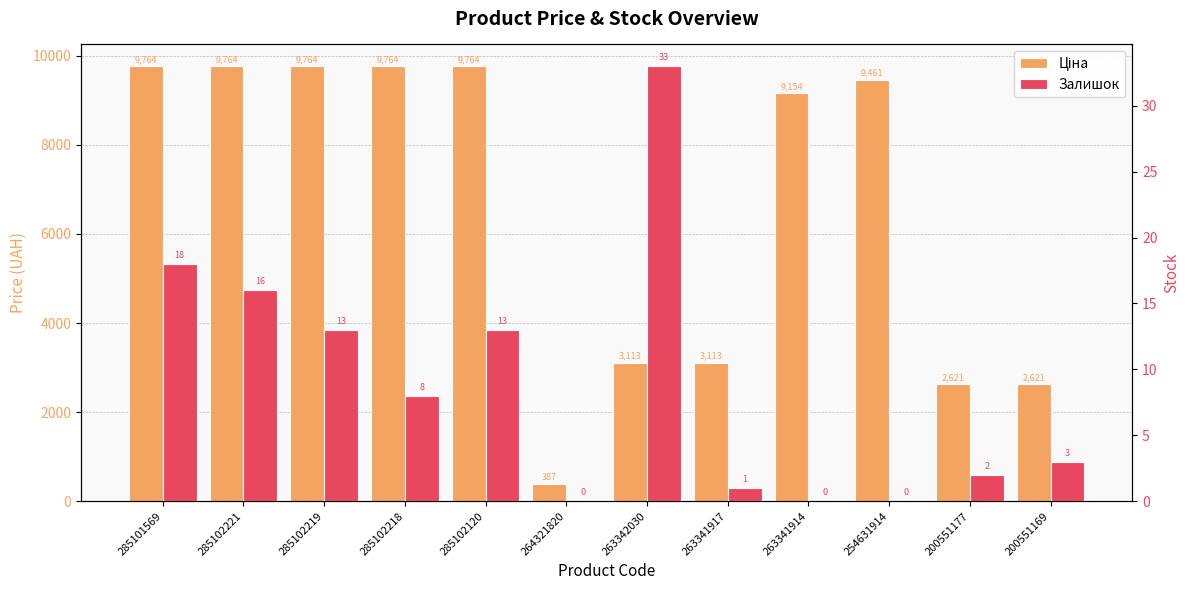

Where does the Залишок series first go above 8?

285101569